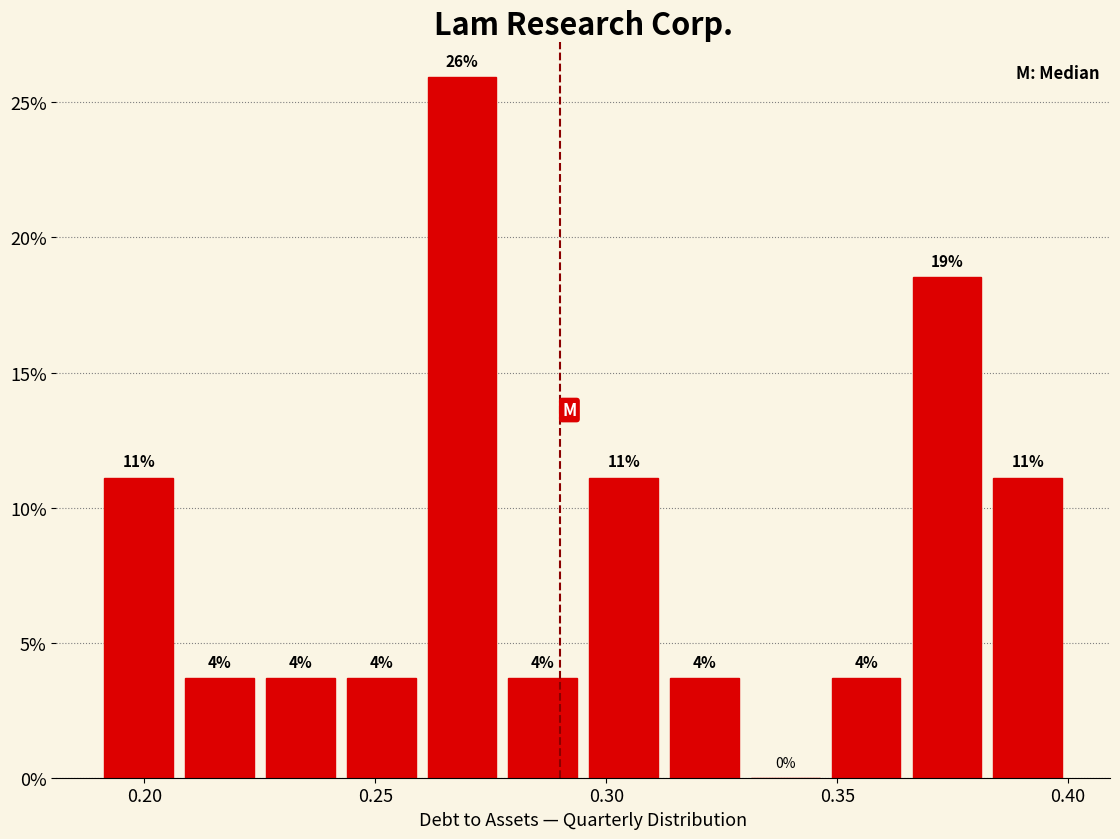

Around what value on the x-axis is the tallest bar? Give the approximate position of its centre, as read against the axis.

0.270